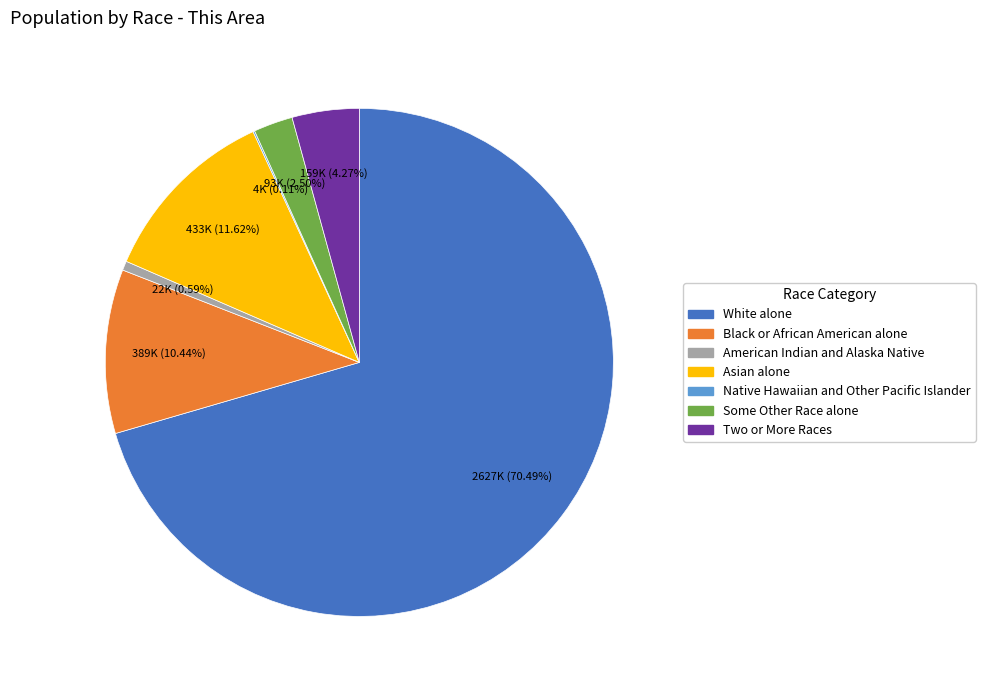

Which has a higher value, Asian alone or American Indian and Alaska Native?

Asian alone